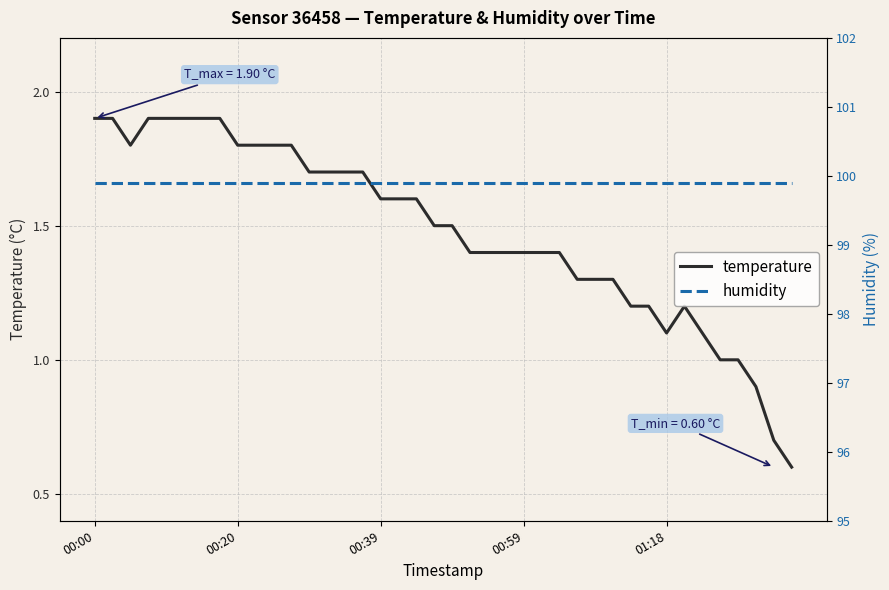

True or false: temperature has a value of 1.2 at 38.

False